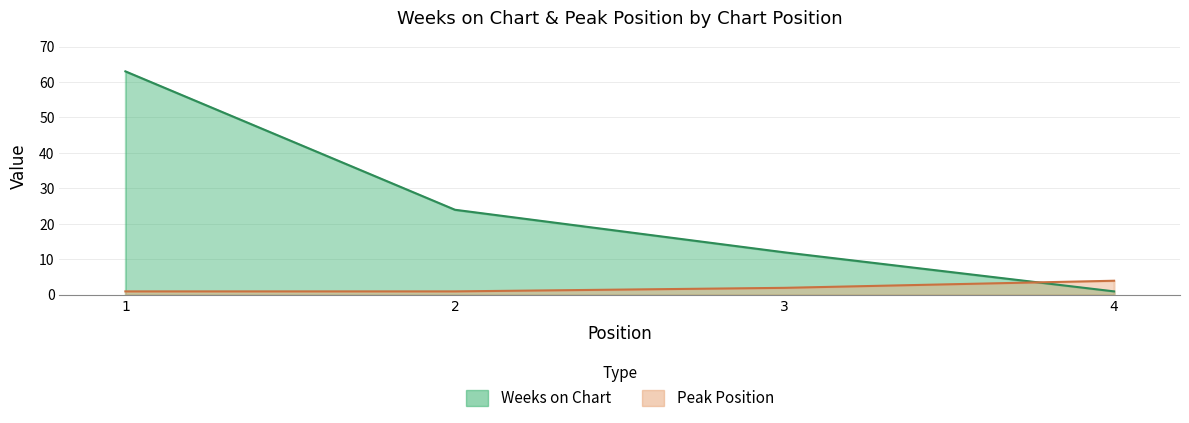

Which series has the largest total across all categories?

Weeks on Chart